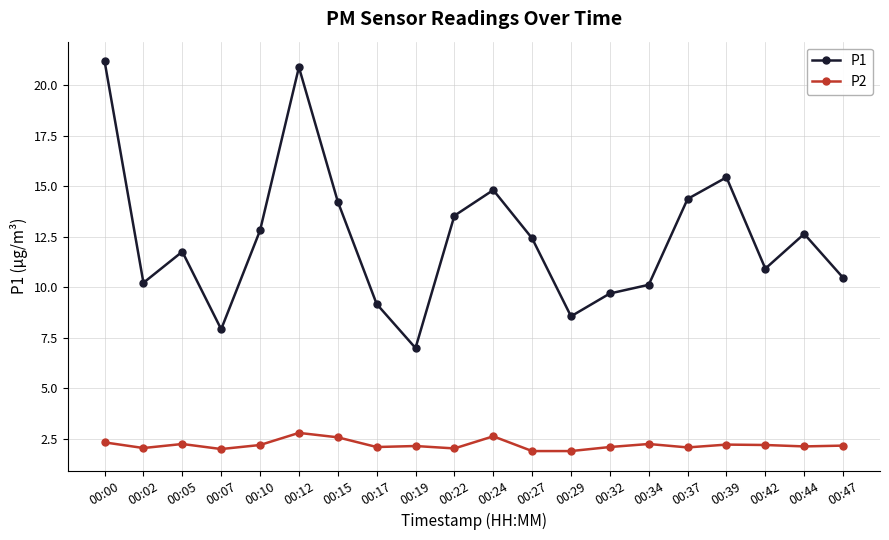

How many interior local valleys does the P1 series have?

5